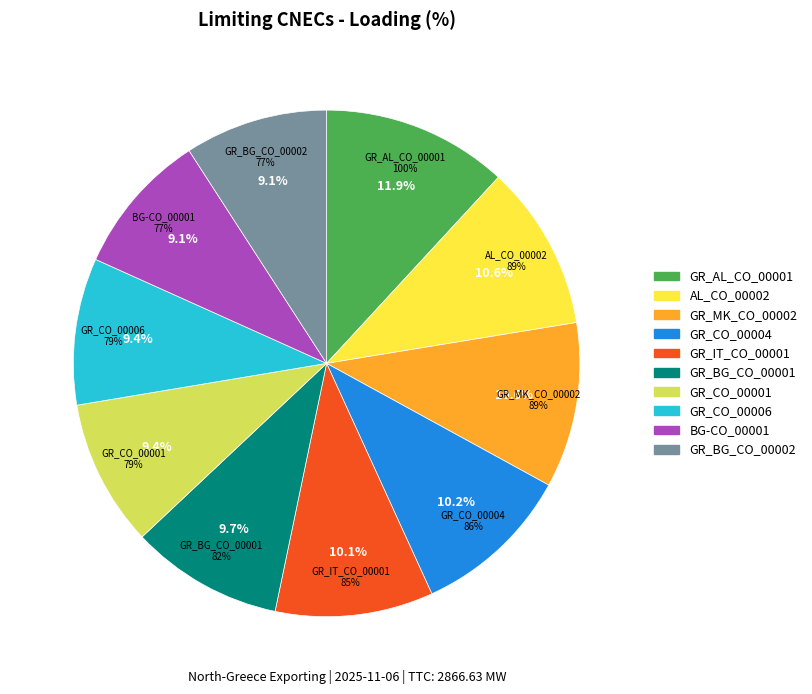

Which slice is the largest?

GR_AL_CO_00001